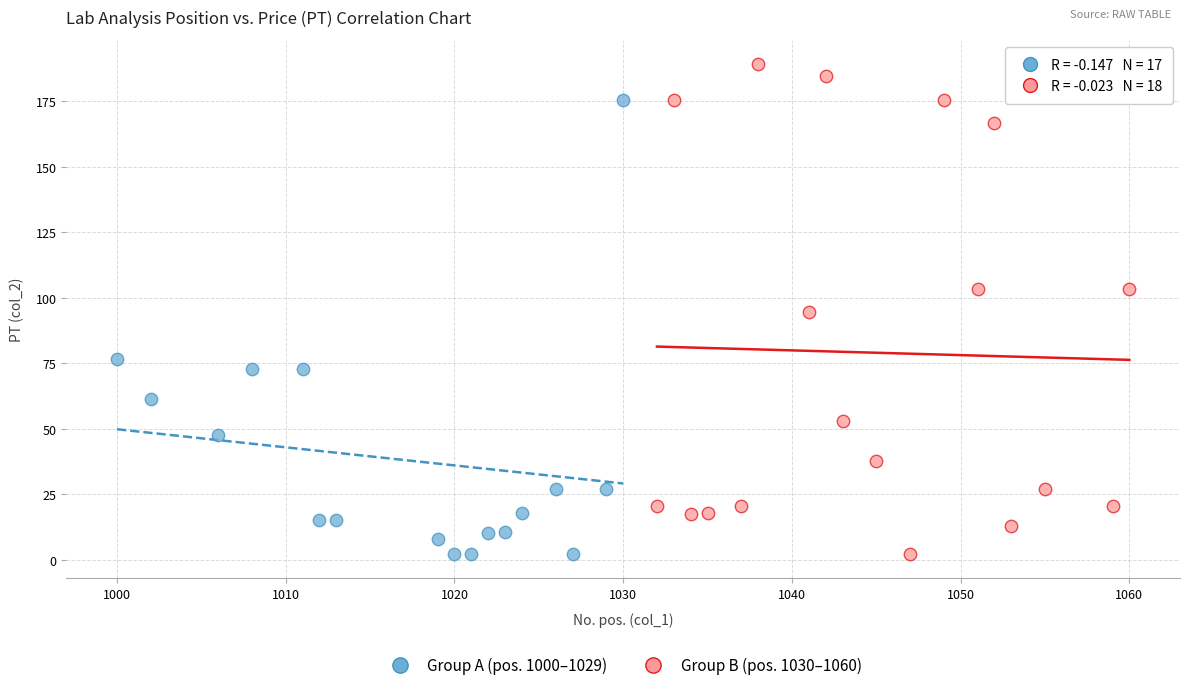

Which series contains the highest Y value?

Group B (pos. 1030–1060)